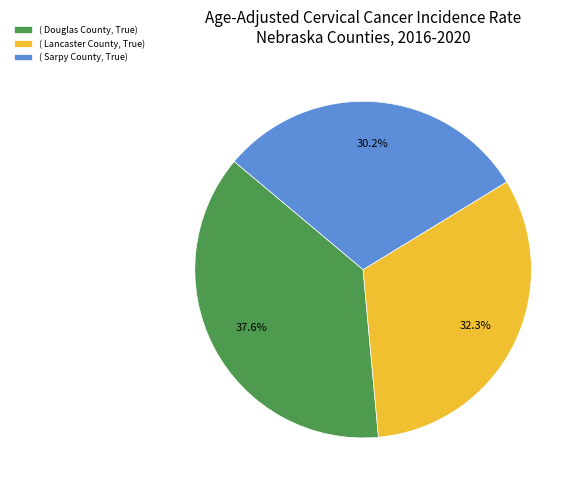

How many segments does this pie chart have?

3